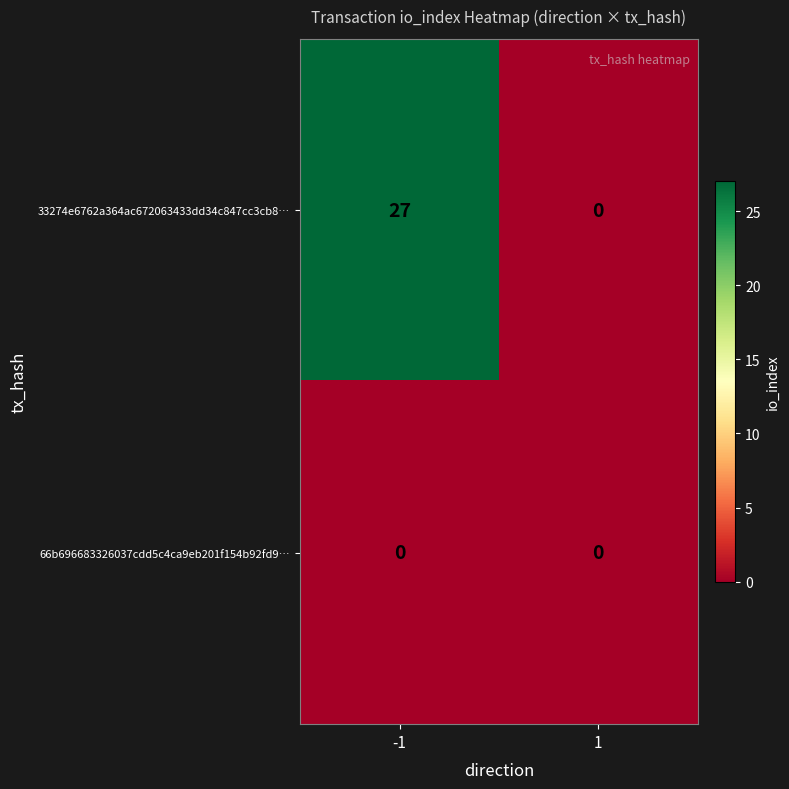

Rank the series by their average value, from lowest to highest.

66b696683326037cdd5c4ca9eb201f154b92fd9…, 33274e6762a364ac672063433dd34c847cc3cb8…